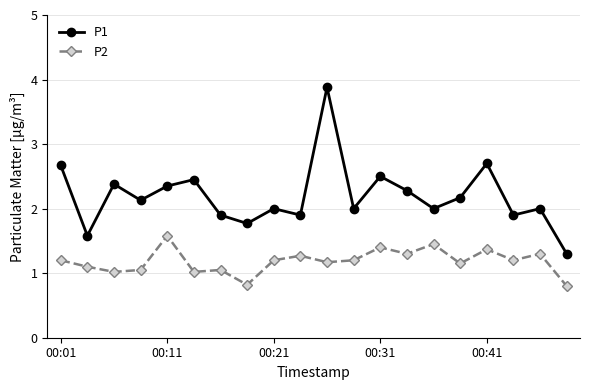

What is the minimum value for P1?

1.3